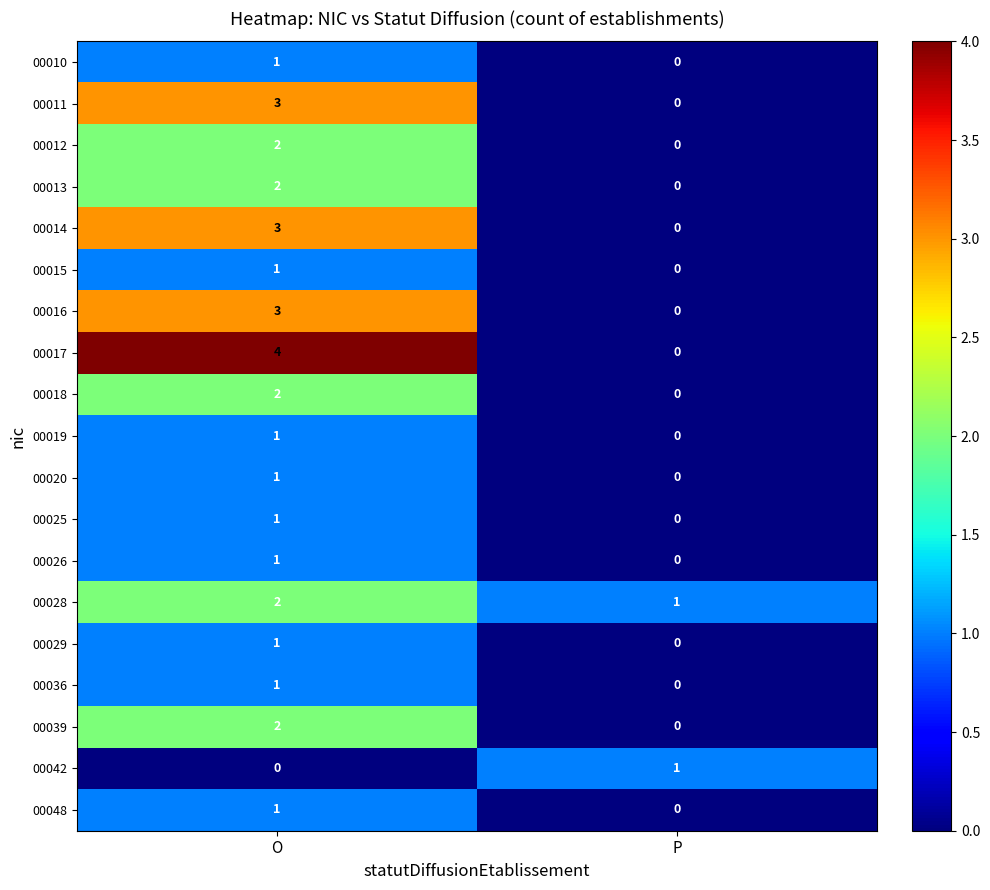

The 00036 series shows -1 at P. True or false?

False